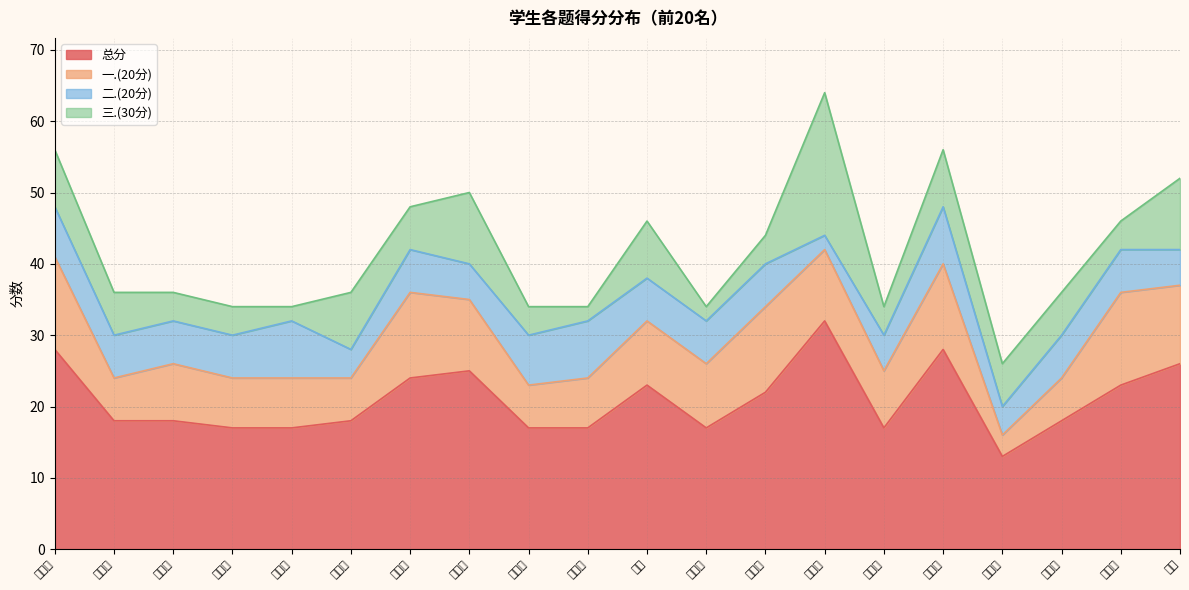

In 总分, how many points are higher than both neighbors (excluding endpoints)?

4